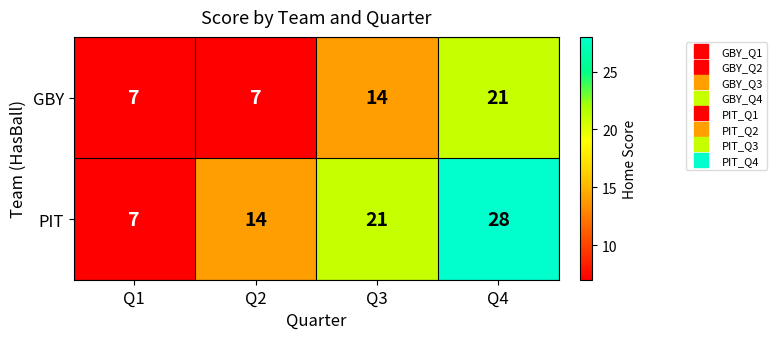

What is the difference between the maximum and minimum values in the PIT series?

21